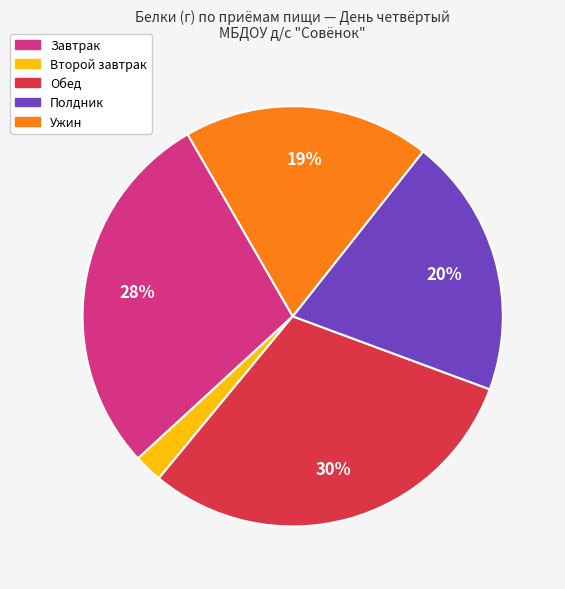

To the nearest percent, what is the difference between the largest and smallest slice percentages?

28%